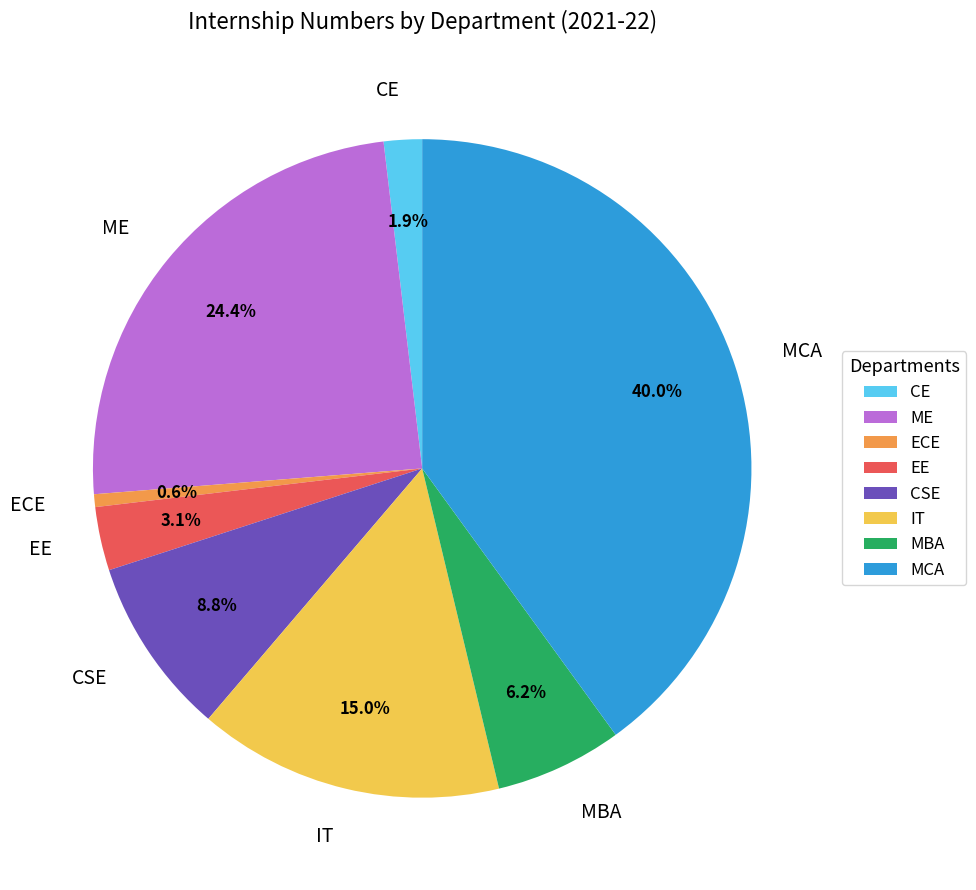

To the nearest percent, what is the average slice percentage?

12%